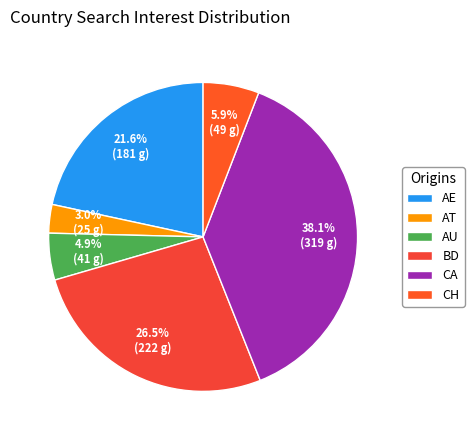

What percentage do AT and BD together represent?

29.5%